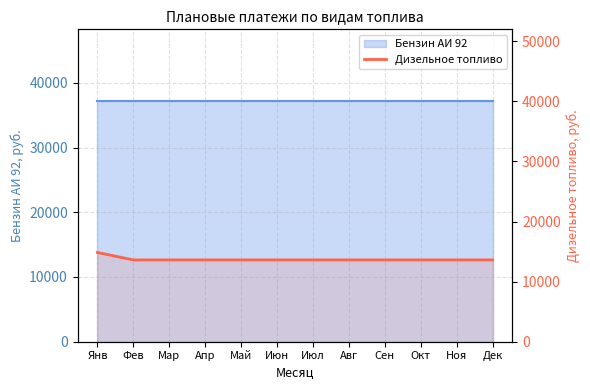

Which category has the highest value across all series?

Янв